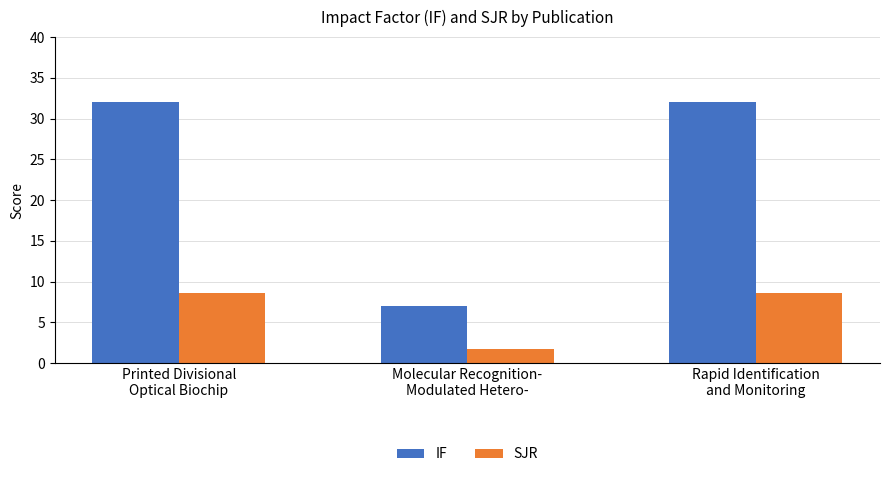

What is the smallest value displayed?

1.7